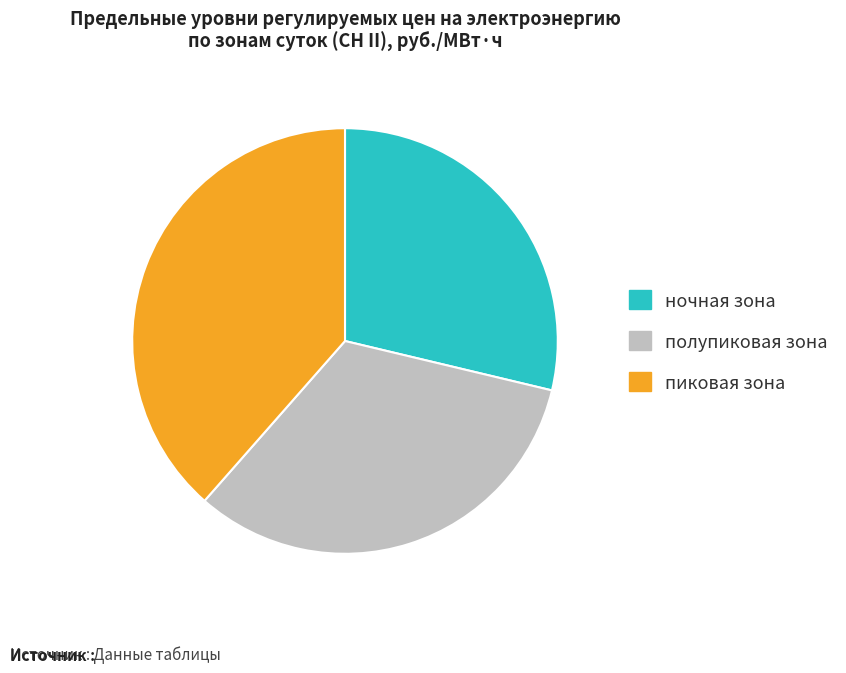

Is there any slice that represents more than half of the pie?

No